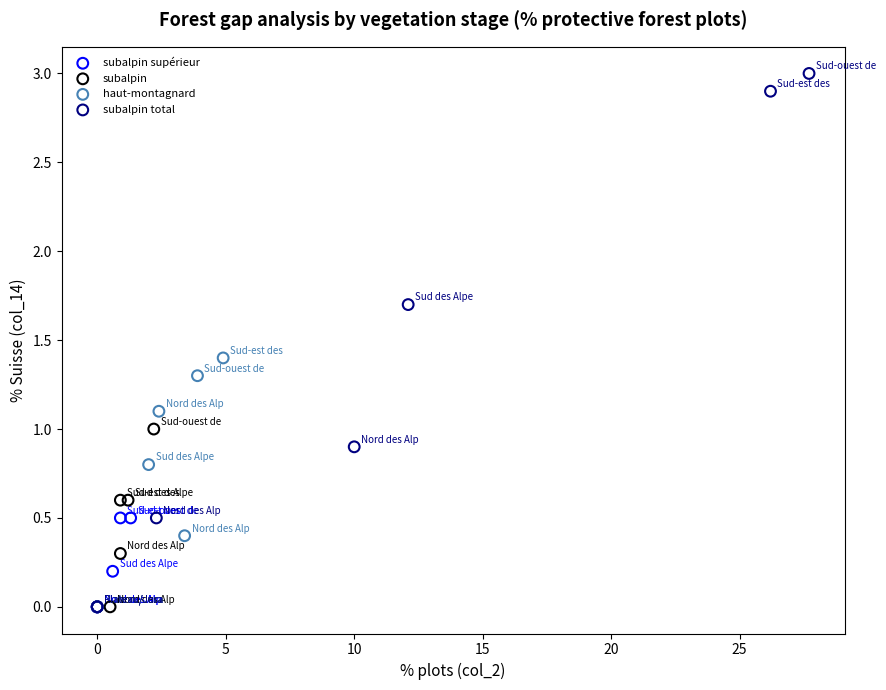

Which series contains the highest Y value?

subalpin total